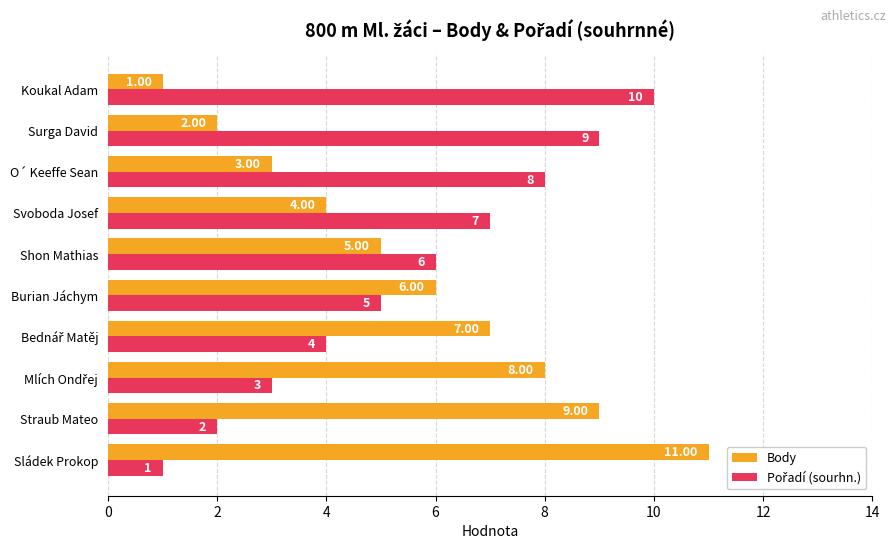

What is the sum of all Body values?

56